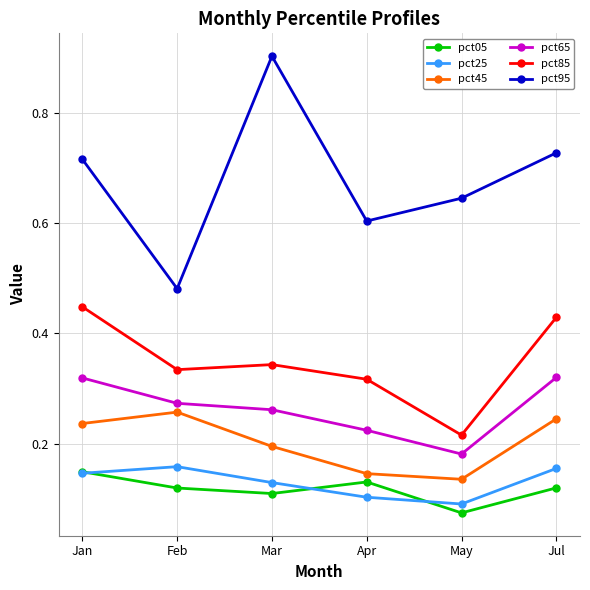

Does the chart display data point markers on the line(s)?

Yes